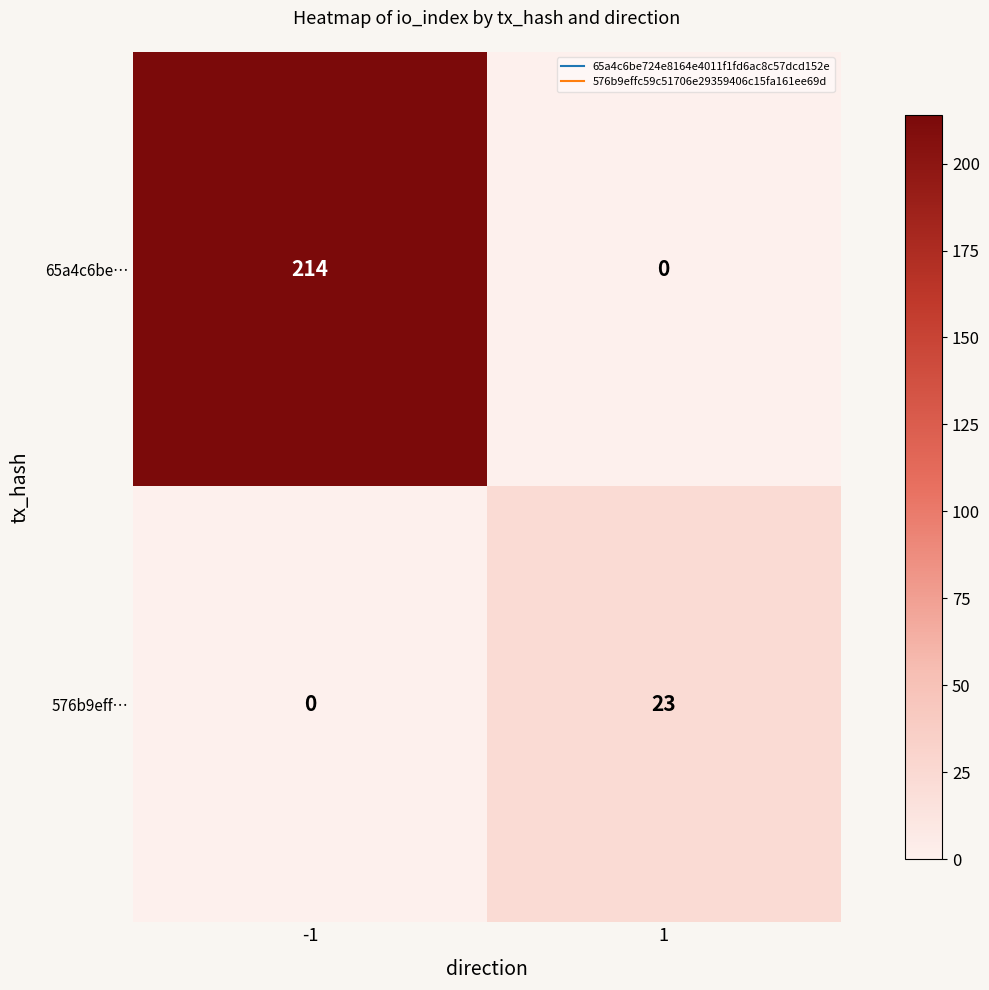

Rank the series by their maximum value, from highest to lowest.

65a4c6be…, 576b9eff…